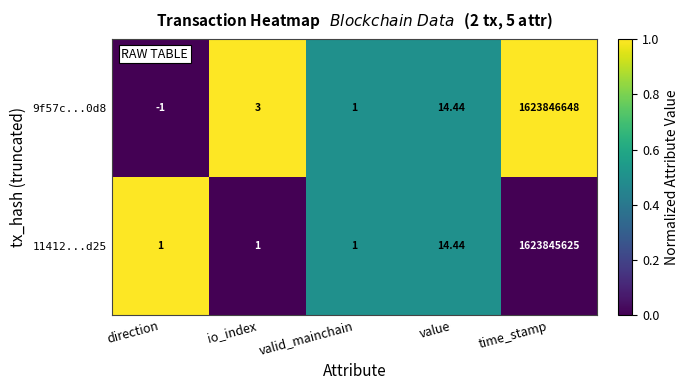

At which category is the sum across all series the highest?

time_stamp